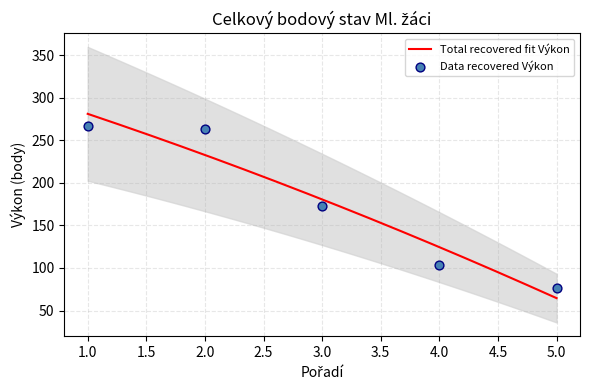

What is the minimum value for Total recovered fit Výkon?

64.5